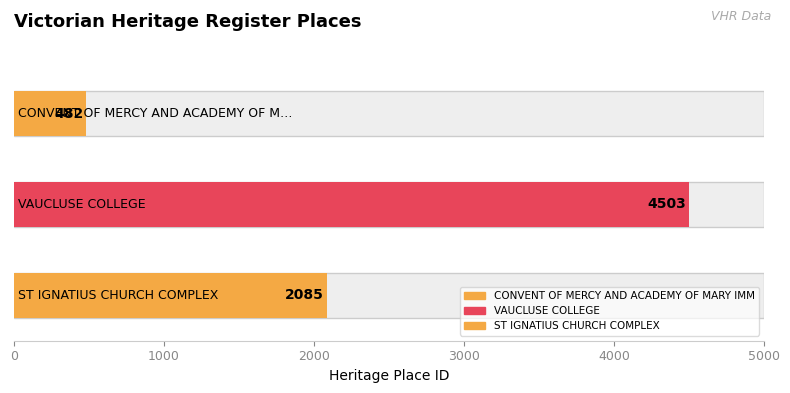

Which category has the highest value across all series?

VAUCLUSE COLLEGE